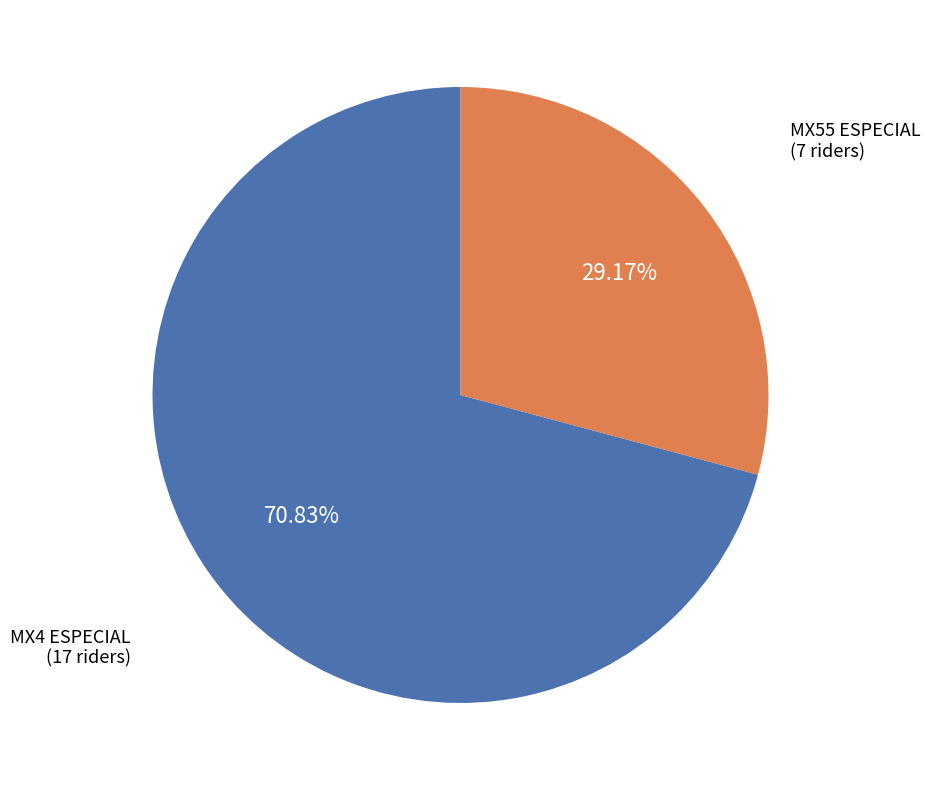

True or false: MX55 ESPECIAL accounts for 38% of the total.

False